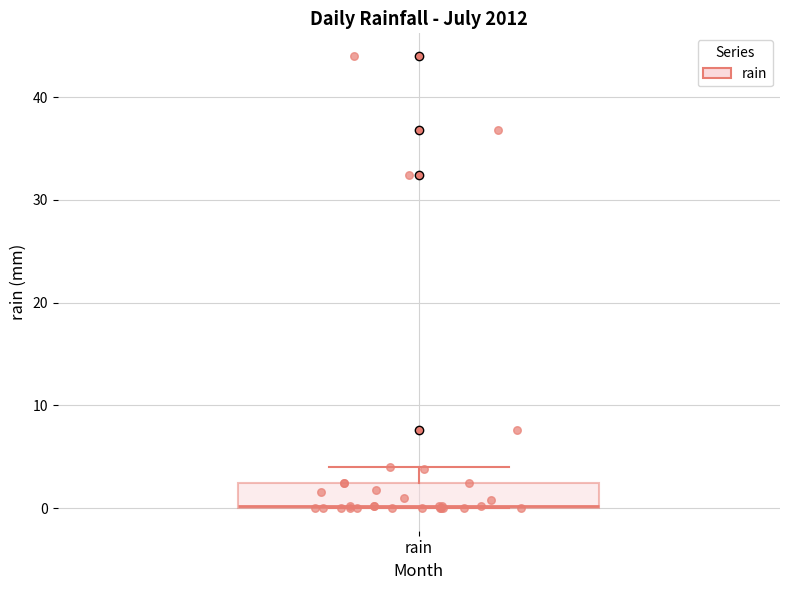

Where is the upper edge of the box for rain on the y-axis? The values are not printed on the chart, so give them approximately, as read against the axis.

2